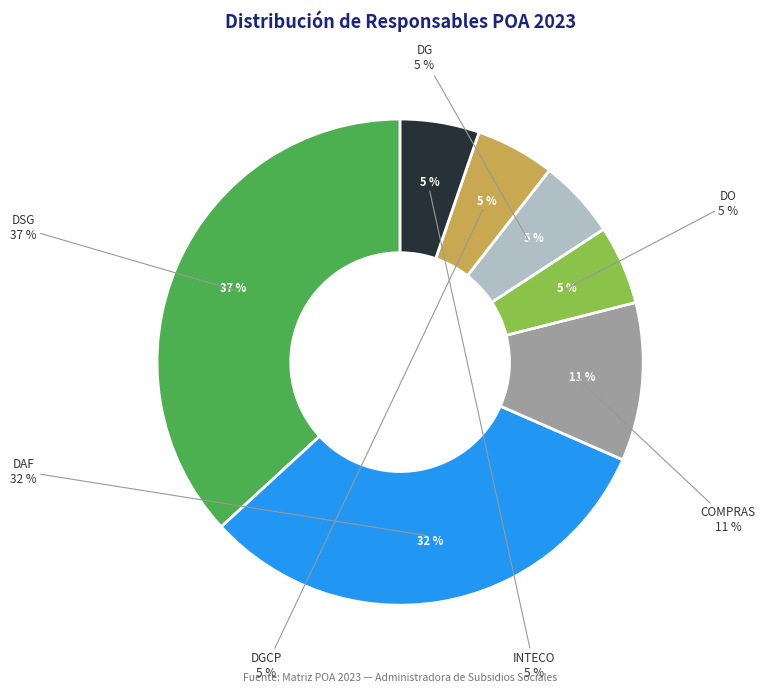

To the nearest percent, what is the average slice percentage?

14%